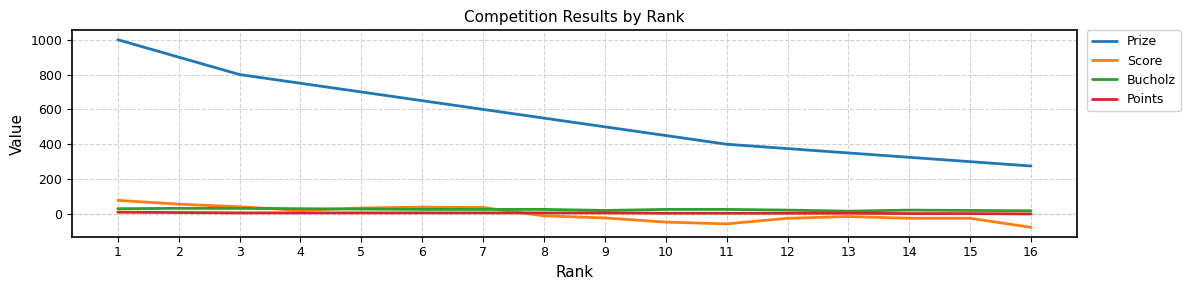

Which label corresponds to the smallest value in the chart?

16